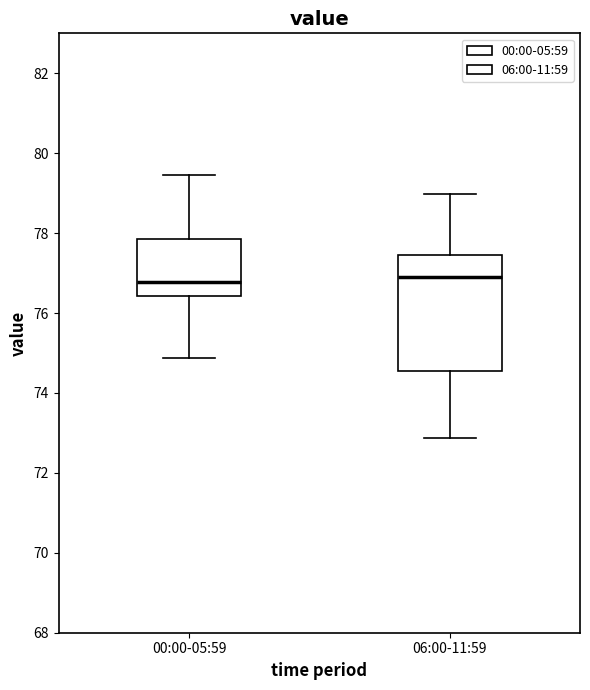

Reading left to right, read every box against the y-axis: the position of its median line, the range the box covers, and the ends of its whiskers. The values are not printed on the chart, so give them approximately, as read against the axis.

00:00-05:59: median 76.8, box 76.4 to 77.8, whiskers 74.8 to 79.4
06:00-11:59: median 76.8, box 74.6 to 77.4, whiskers 72.8 to 79.0